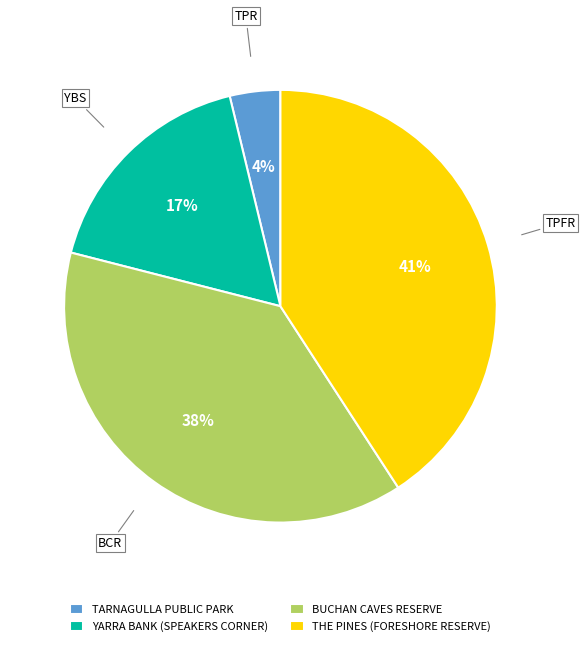

To the nearest percent, what percentage of the pie is YARRA BANK (SPEAKERS CORNER)?

17%